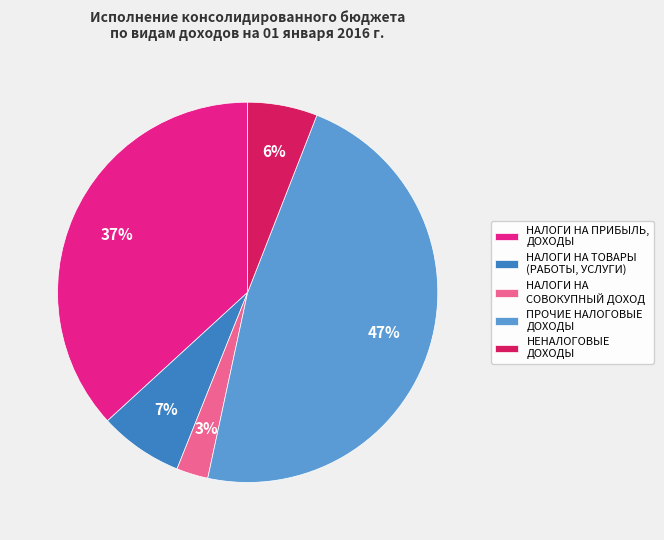

Combined, do НЕНАЛОГОВЫЕ ДОХОДЫ and НАЛОГИ НА ТОВАРЫ (РАБОТЫ, УСЛУГИ) account for over 50%?

No